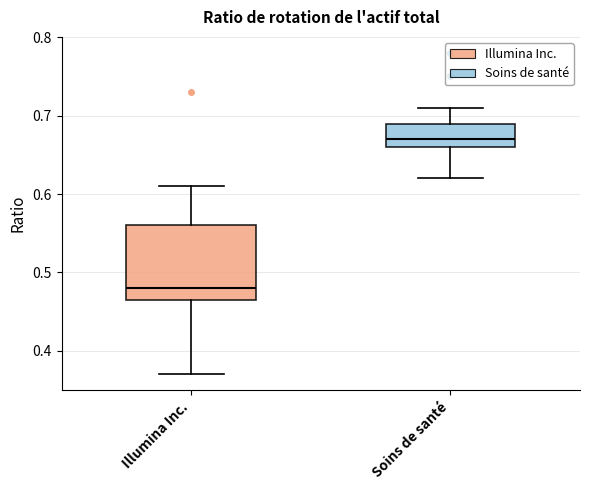

Which box is the tallest, from its lower edge to its upper edge?

Illumina Inc.